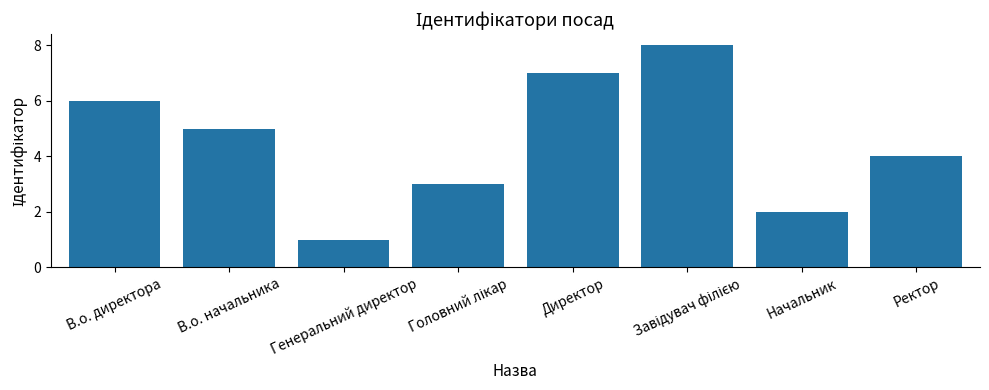

Reading right to left, extract all data points from this chart.

4	2	8	7	3	1	5	6